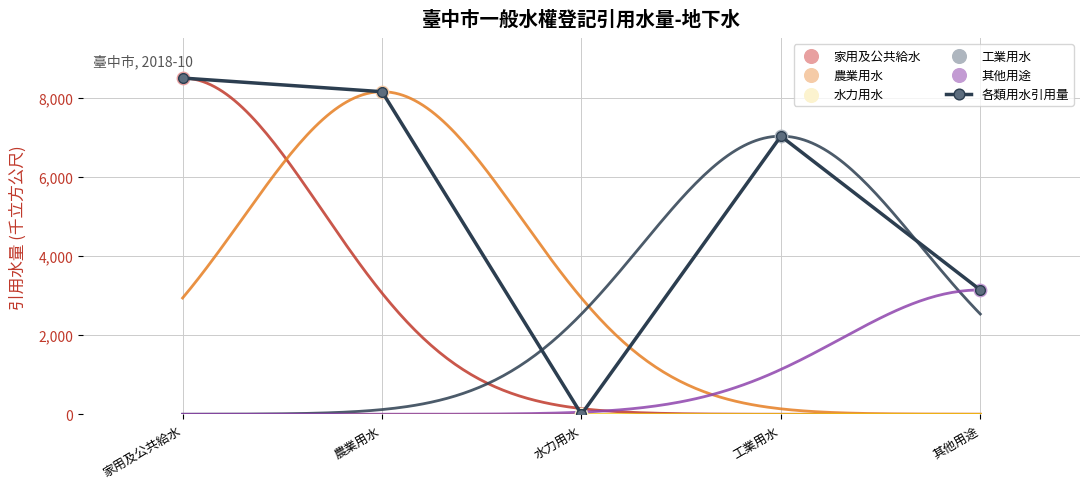

What is the change in value from 家用及公共給水 to 工業用水?

-1468